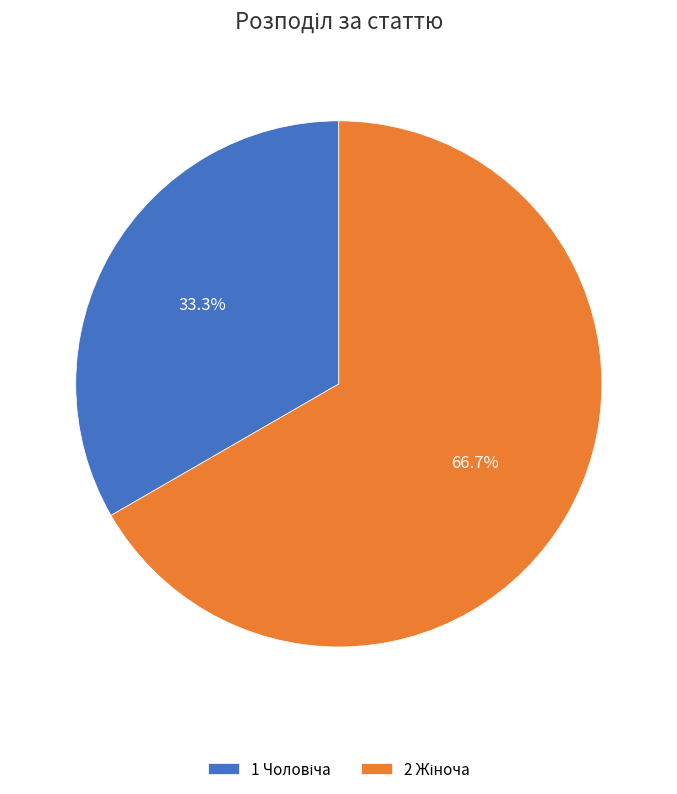

How many segments does this pie chart have?

2